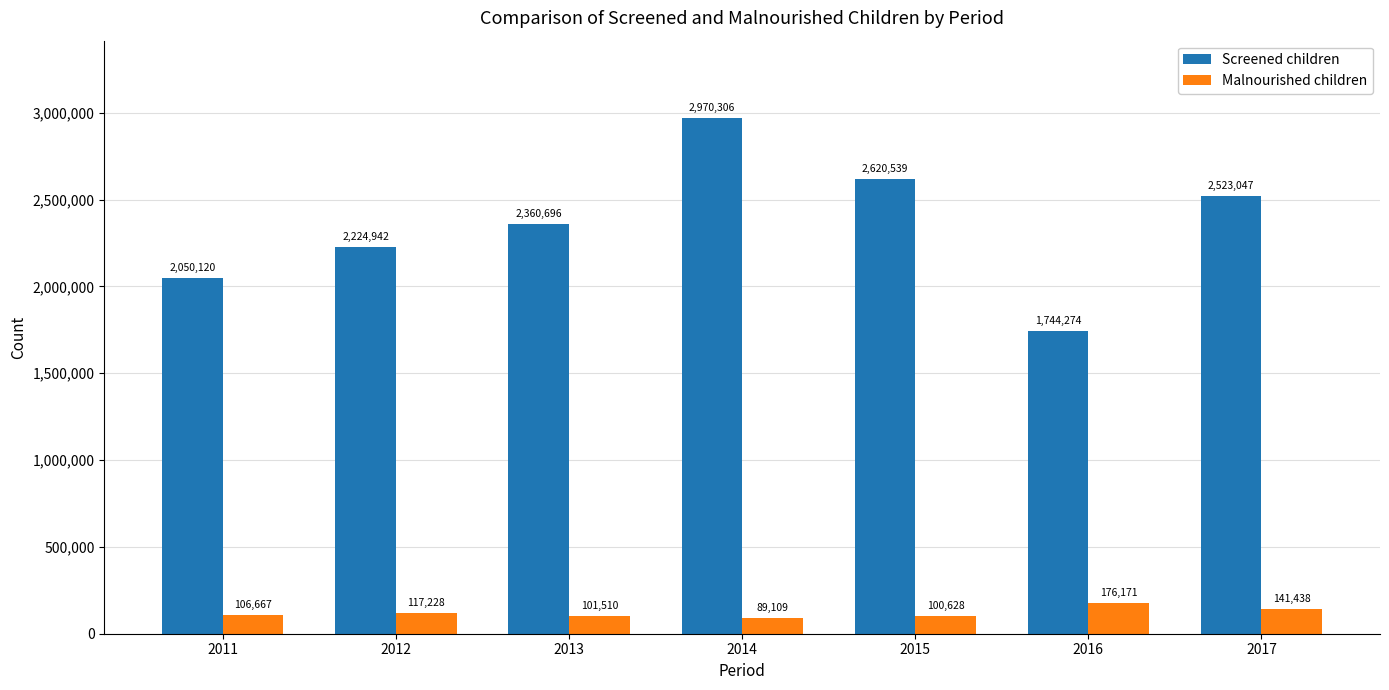

Between 2012 and 2016, which series saw the biggest shift?

Screened children